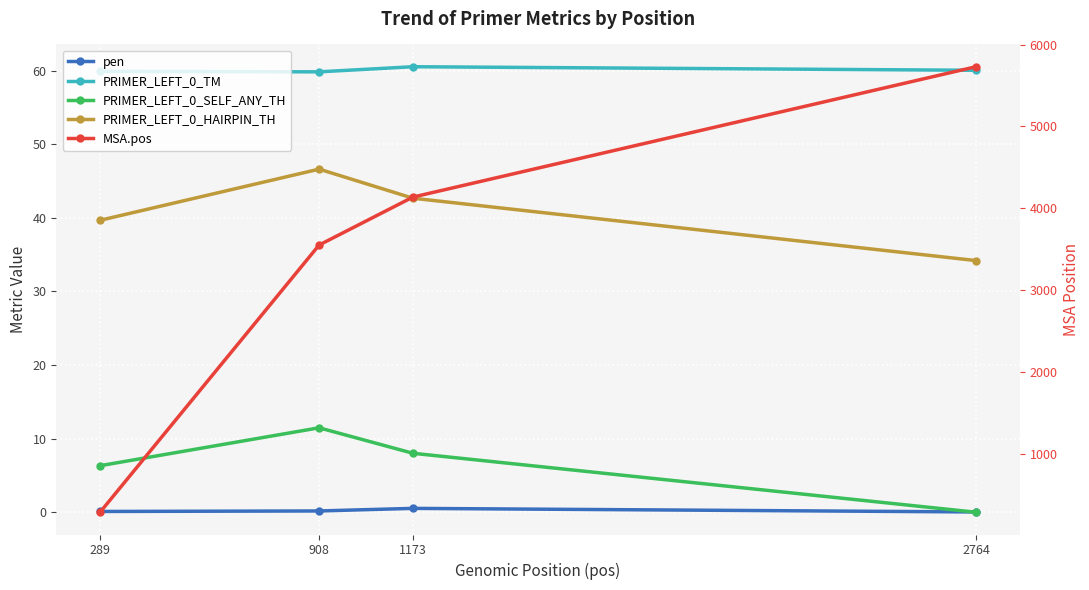

How many data points does each series have?

4